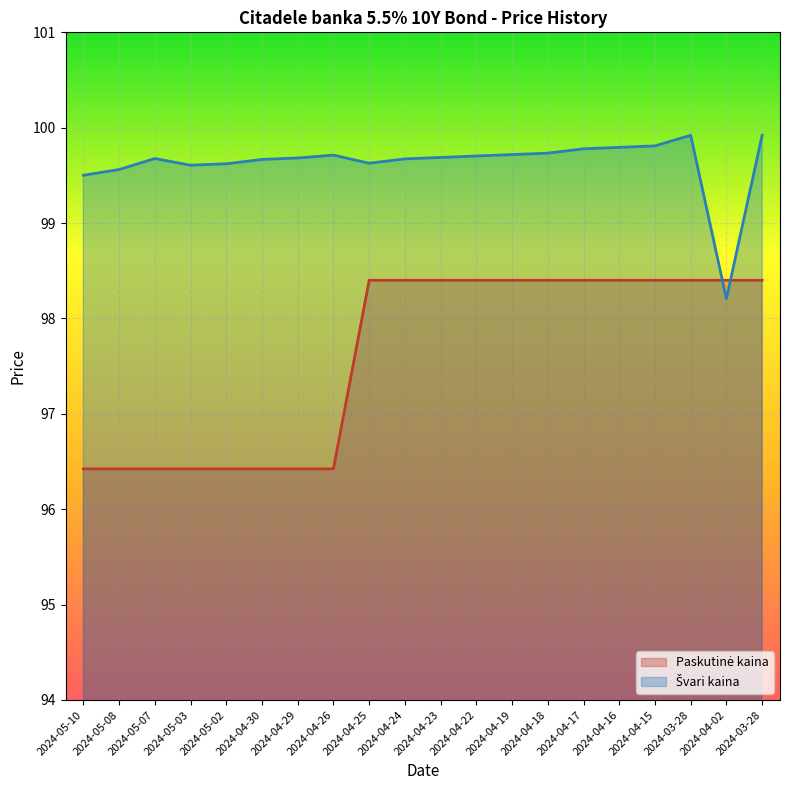

After their last crossing, which series has the higher values: Švari kaina or Paskutinė kaina?

Švari kaina